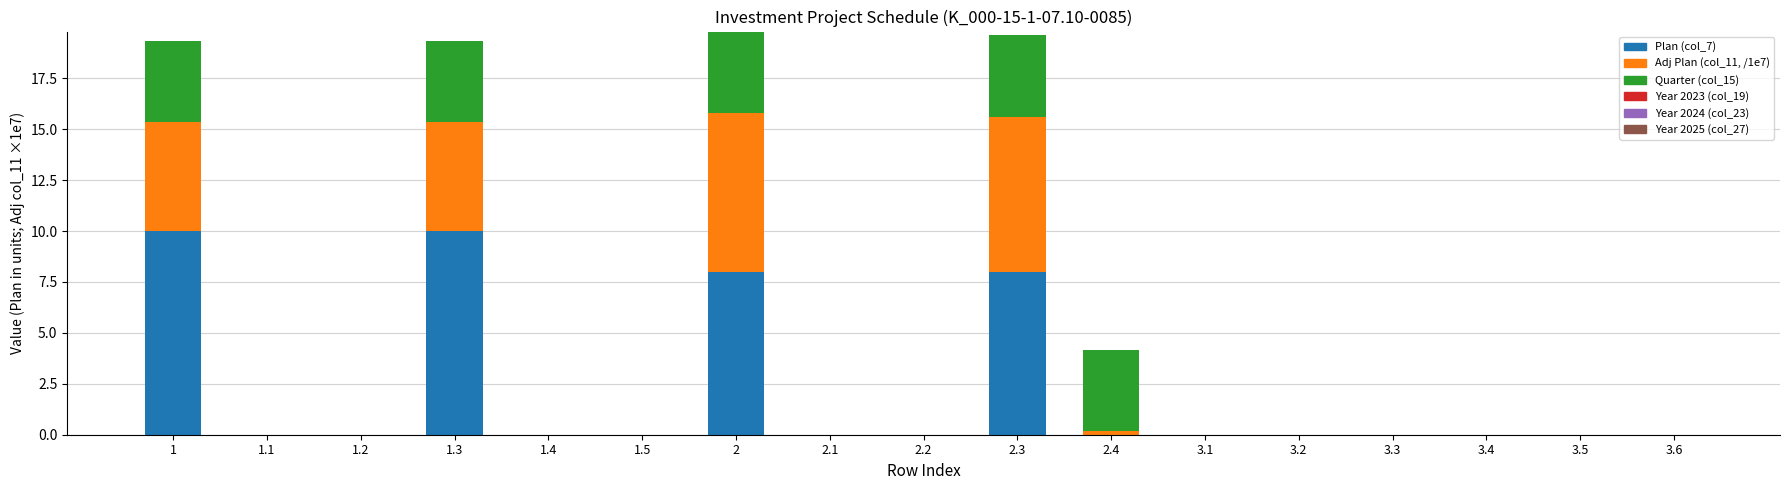

What is the maximum value for Plan (col_7)?

10.0